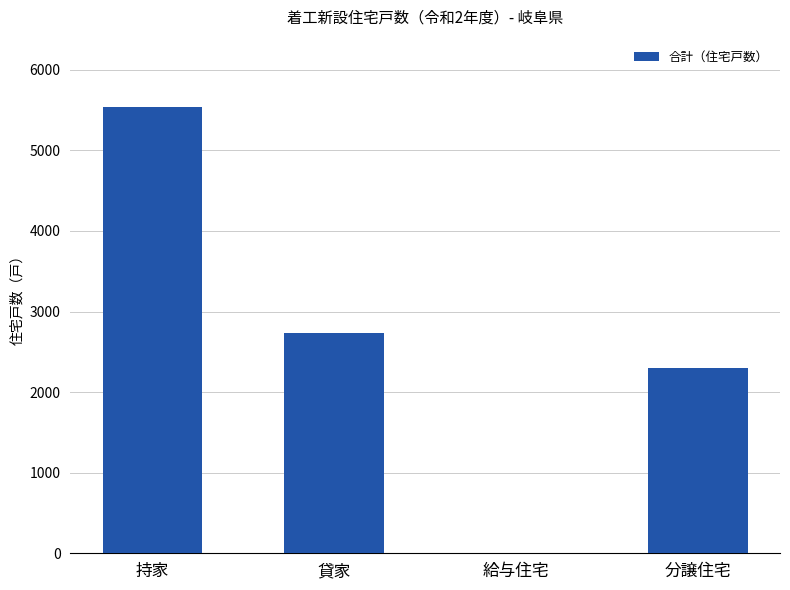

Read the value at 持家, to the nearest 10.

5540